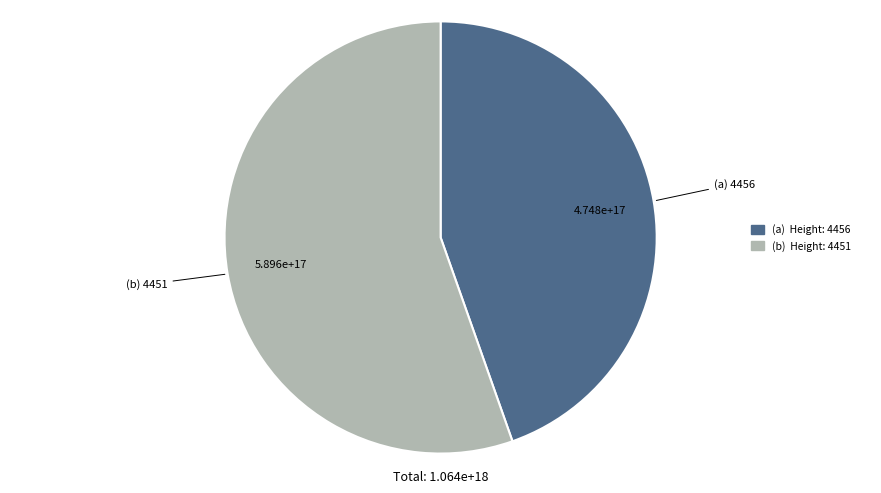

Is there any slice that represents more than half of the pie?

Yes